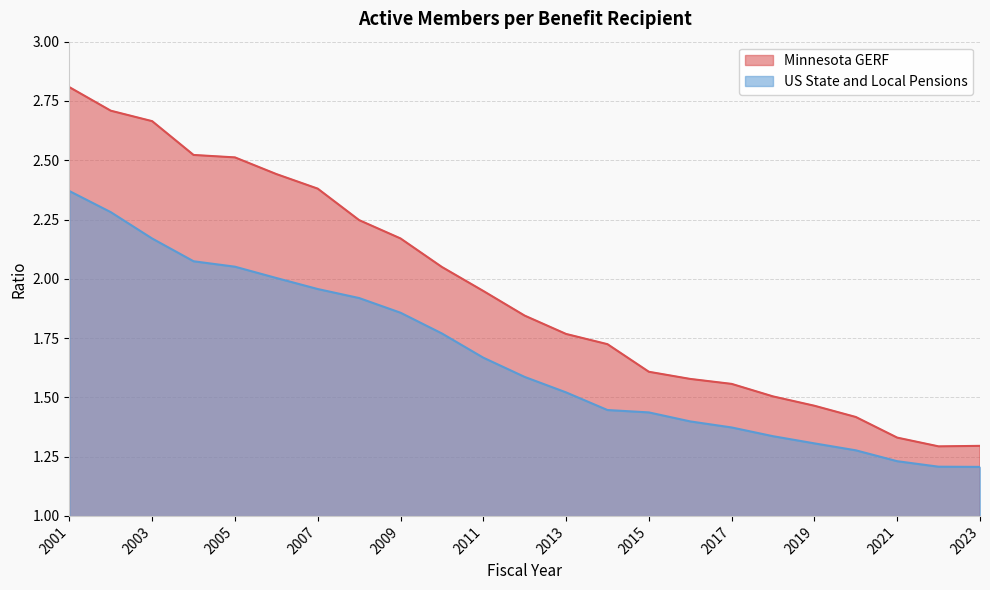

What is the minimum value for US State and Local Pensions?

1.2